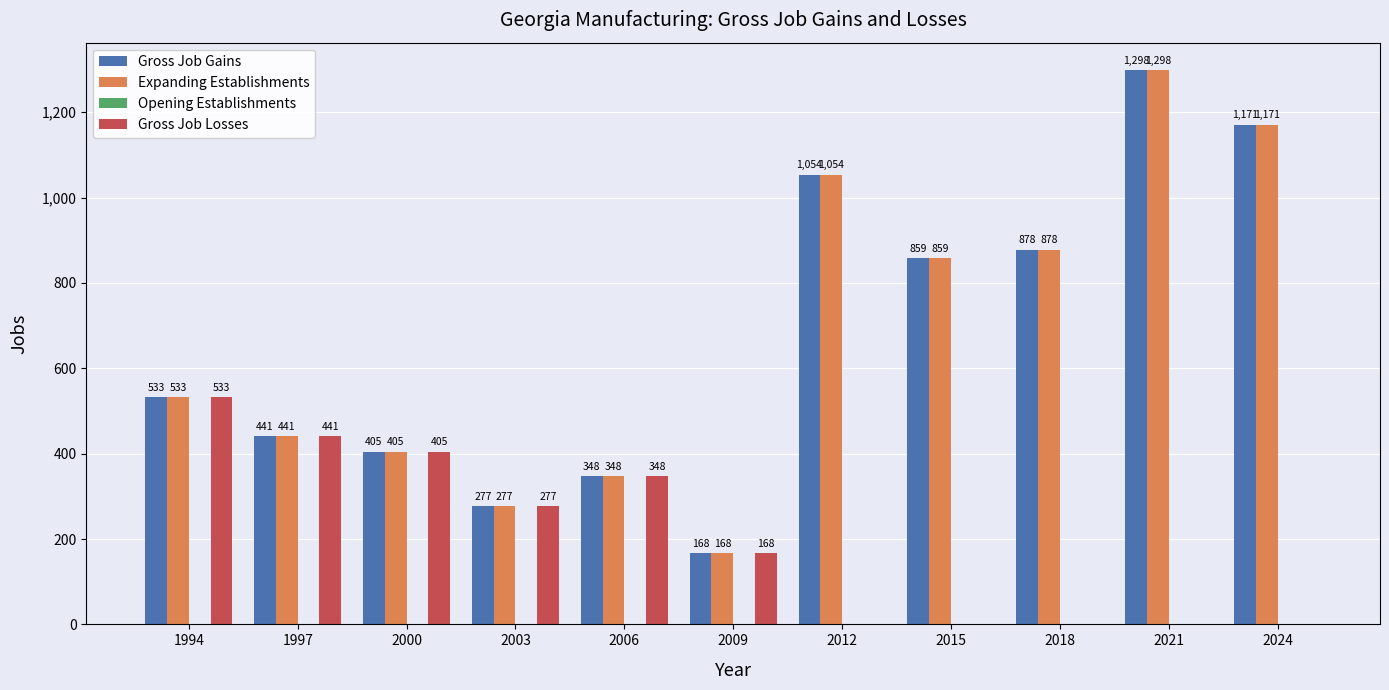

Reading right to left, what are all the values shown in this chart?

Gross Job Gains: 2024=1171	2021=1298	2018=878	2015=859	2012=1054	2009=168	2006=348	2003=277	2000=405	1997=441	1994=533
Expanding Establishments: 2024=1171	2021=1298	2018=878	2015=859	2012=1054	2009=168	2006=348	2003=277	2000=405	1997=441	1994=533
Gross Job Losses: 2024=0	2021=0	2018=0	2015=0	2012=0	2009=168	2006=348	2003=277	2000=405	1997=441	1994=533